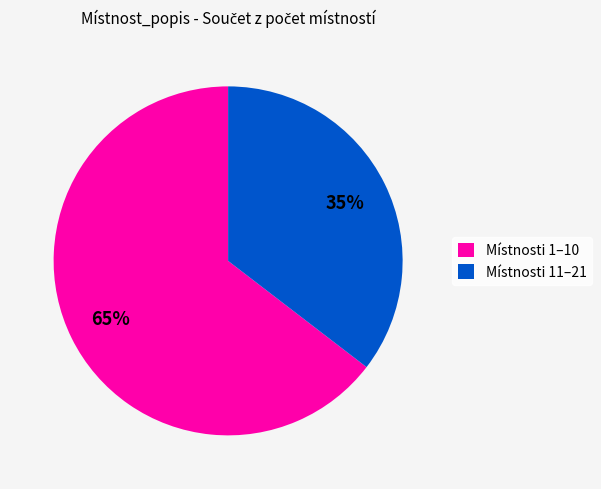

What is the smallest slice in the pie chart?

Místnosti 11–21